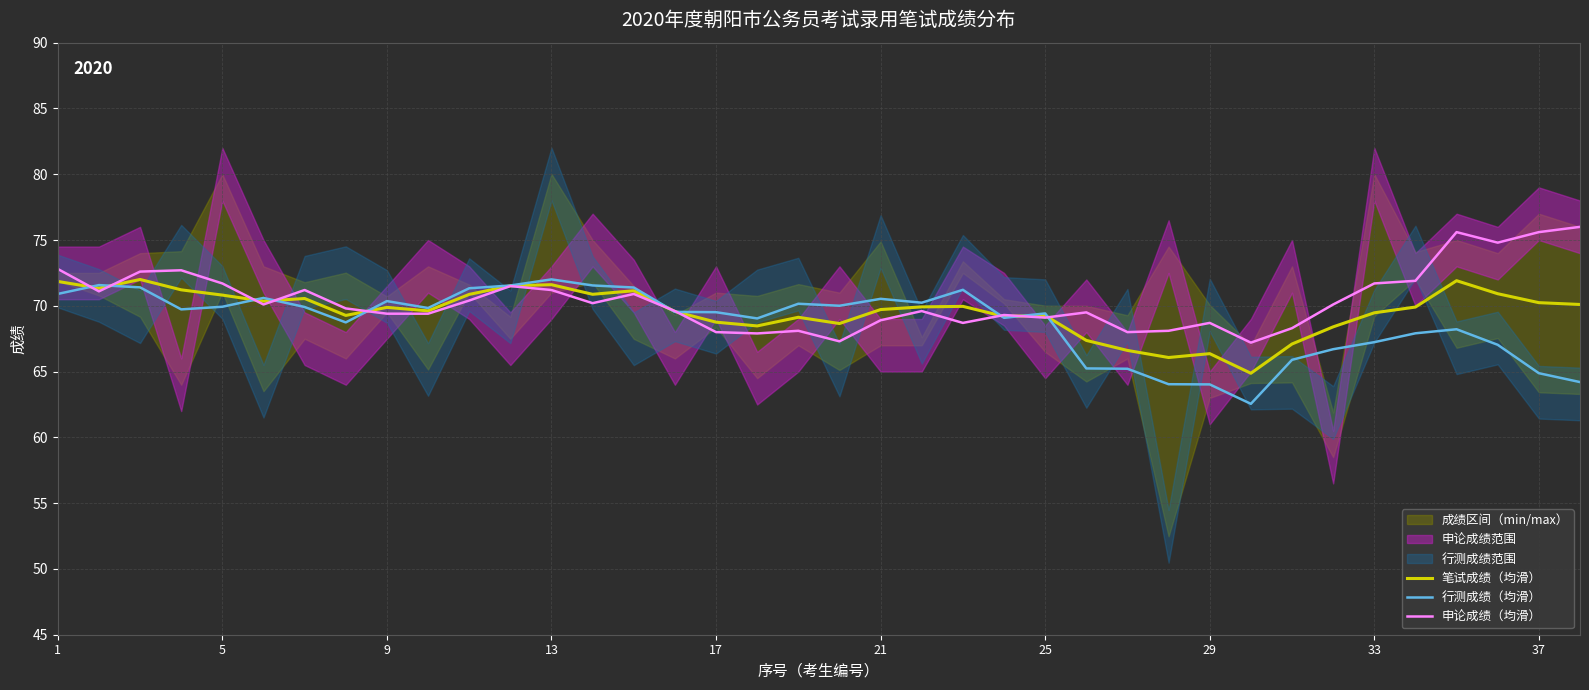

What is the maximum value for 行测成绩（均滑）?

72.0